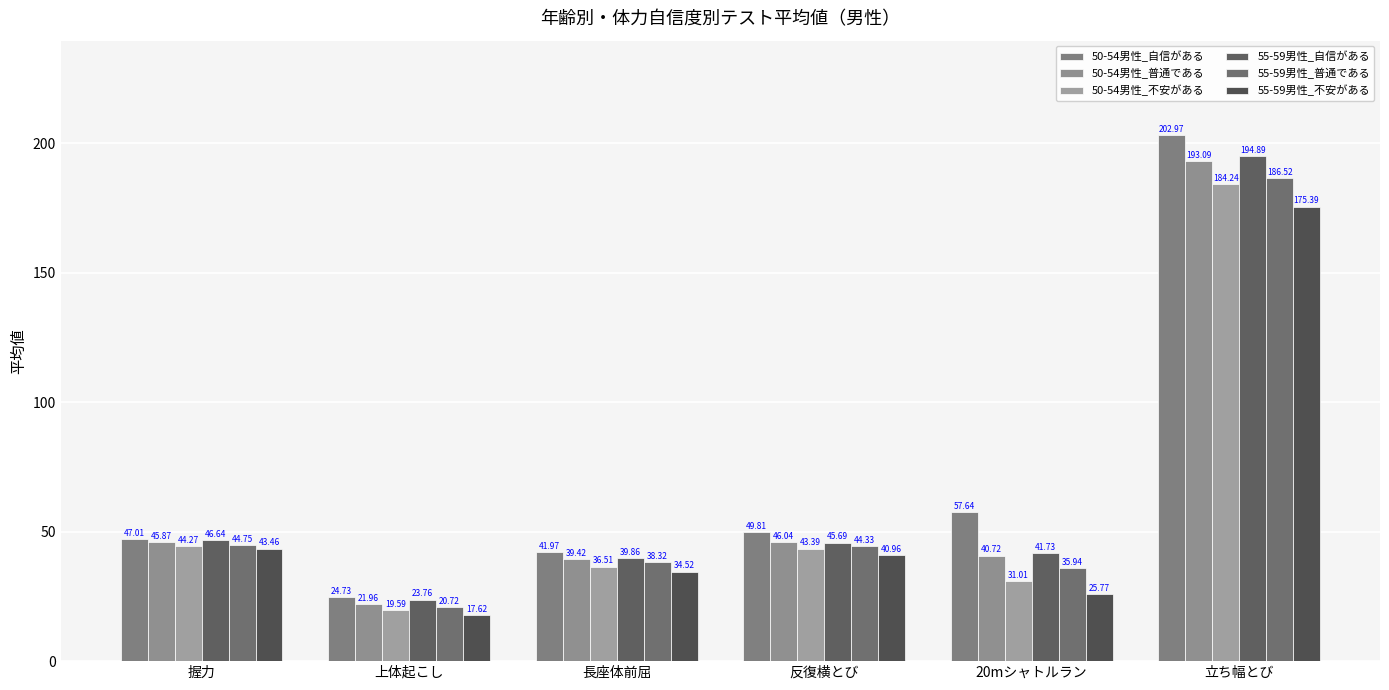

What is the label of the 5th bar from the right?

上体起こし